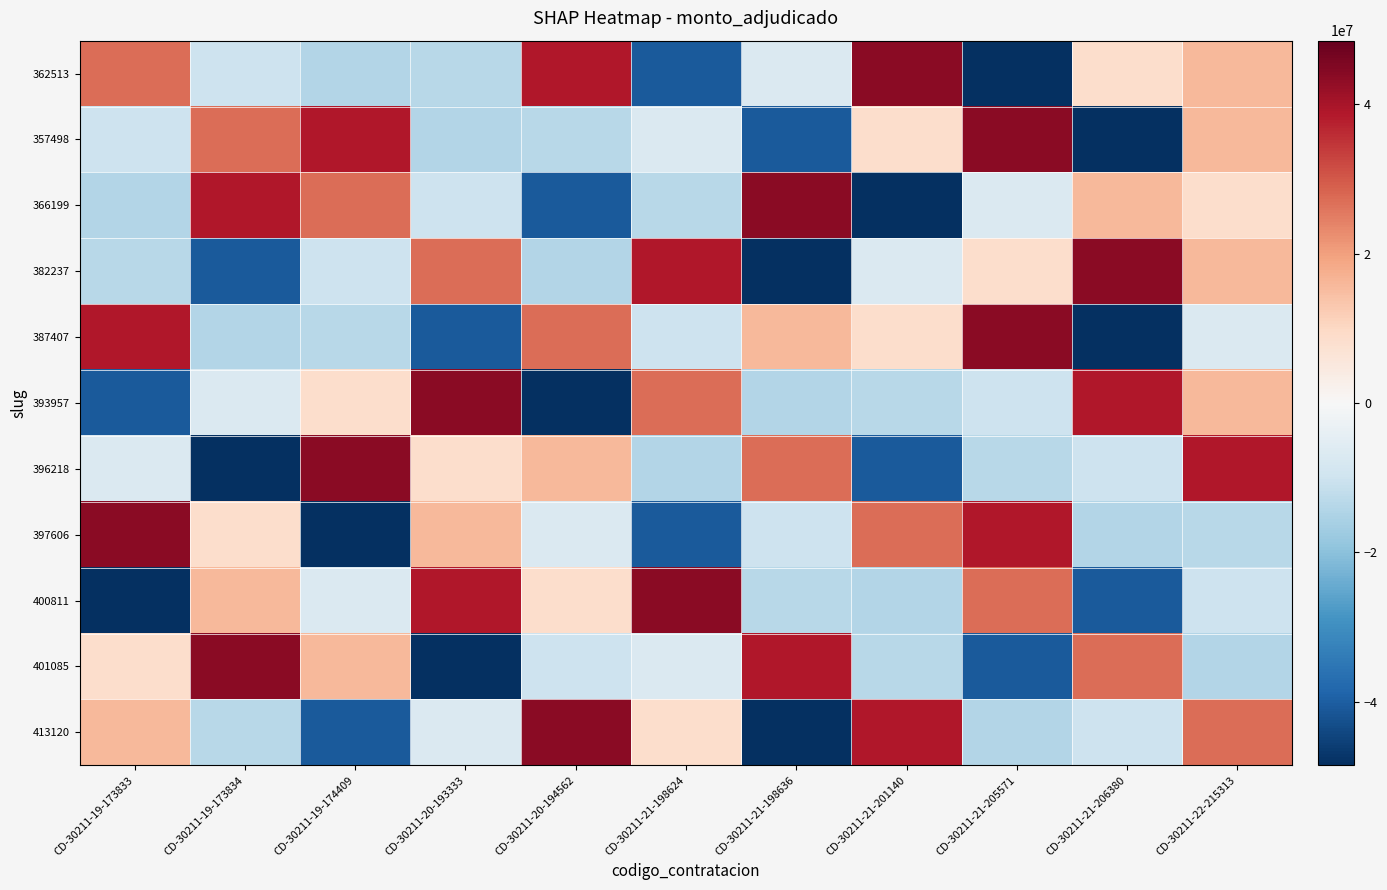

Count the number of data series in this chart.

11